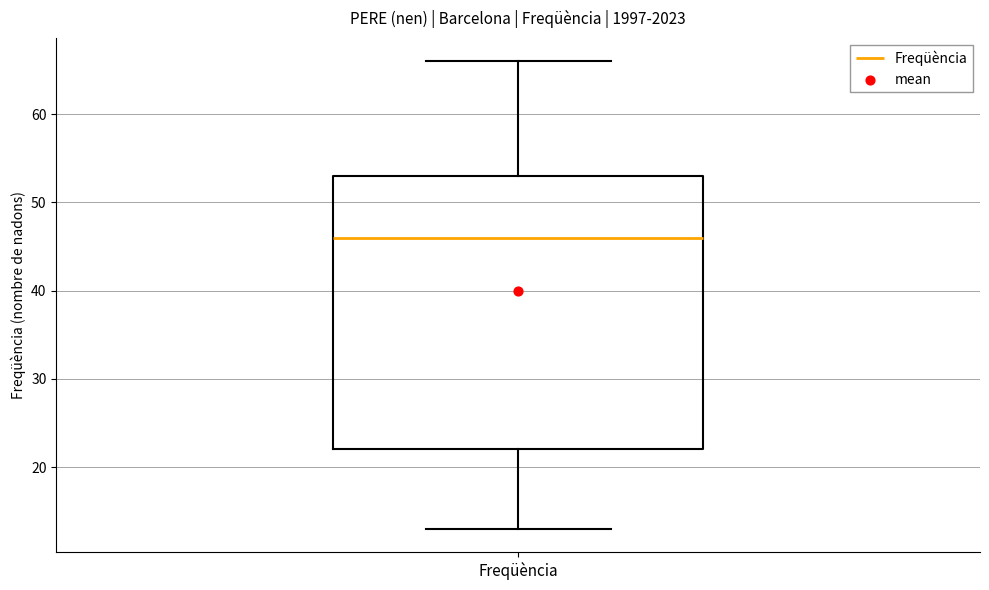

Read this box plot against the y-axis: the position of the median line, the range covered by the box, and the ends of both whiskers. The values are not printed on the chart, so give them approximately, as read against the axis.

median 46, box 22 to 53, whiskers 13 to 66